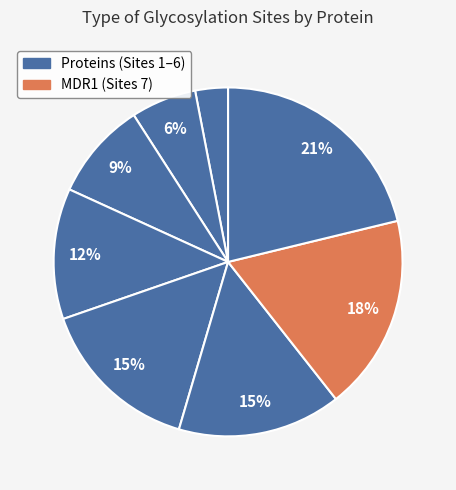

Count the number of slices in the pie.

8